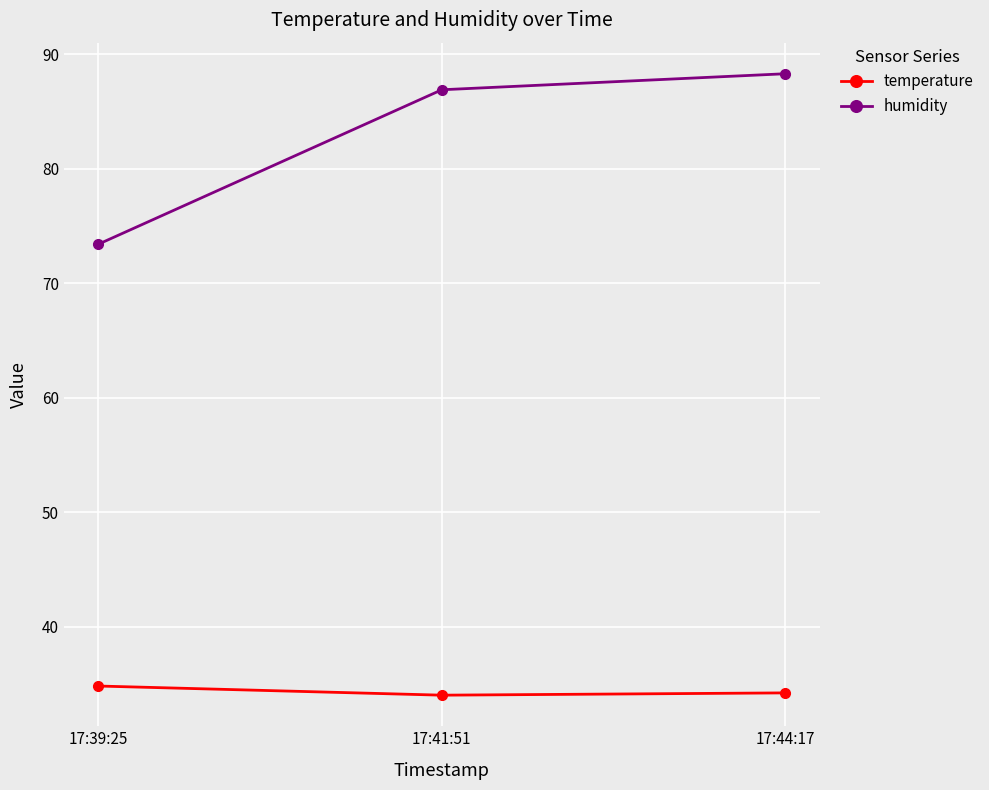

How many lines are shown in the chart?

2